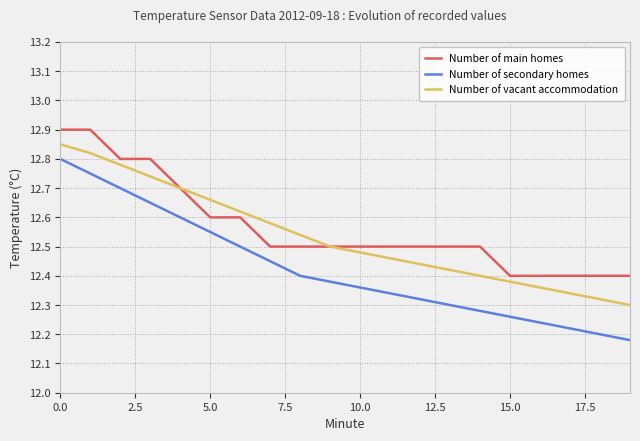

True or false: Number of vacant accommodation and Number of secondary homes cross at least once.

False